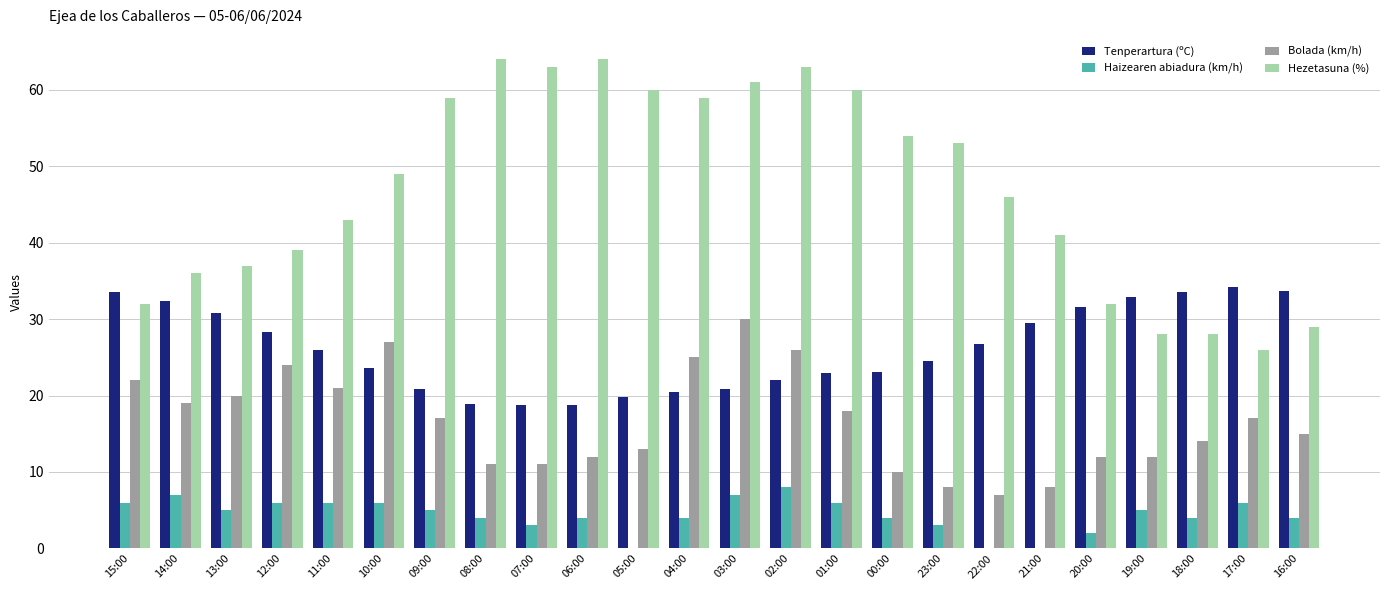

Which series has the widest spread of values?

Hezetasuna (%)